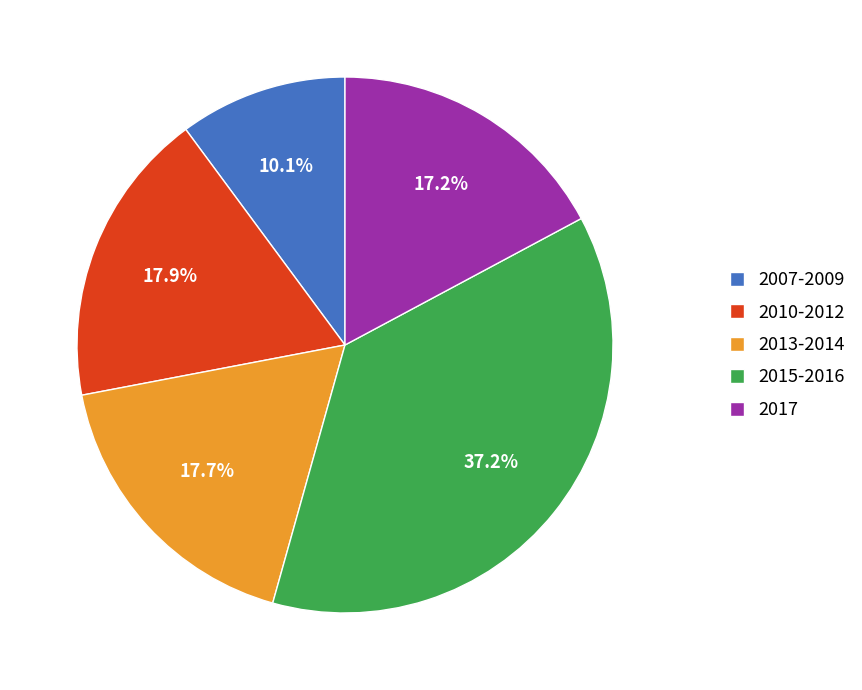

How many slices are in this pie chart?

5